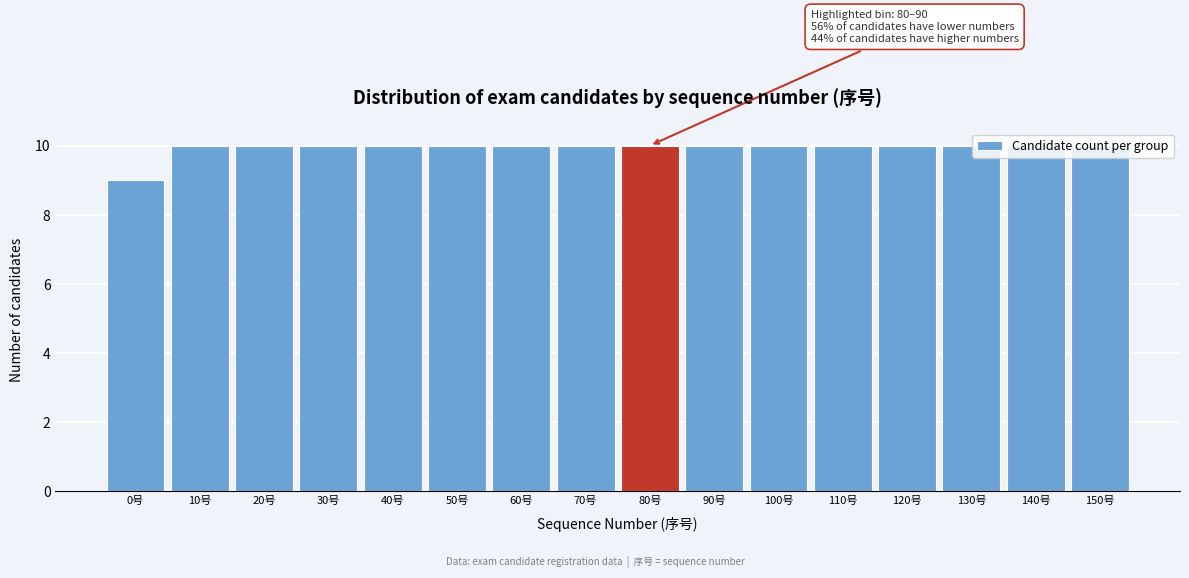

What is the ratio of the value at 50号 to the value at 140号?

1.0